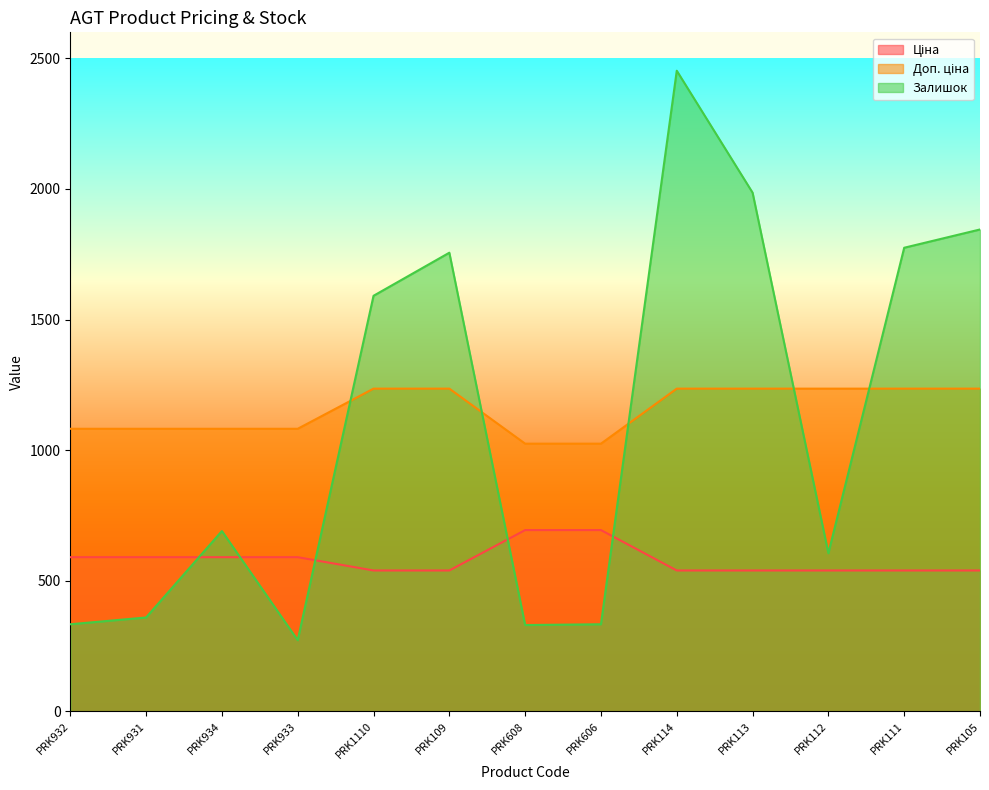

True or false: Доп. ціна and Ціна cross at least once.

False